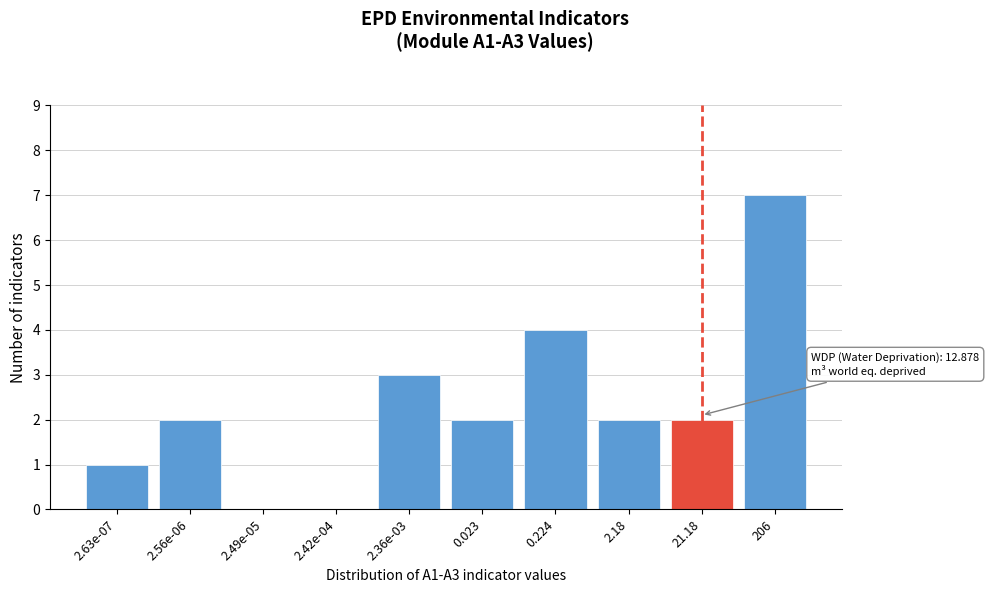

Reading left to right, what are all the values shown in this chart?

2.63e-07=1	2.56e-06=2	2.49e-05=0	2.42e-04=0	2.36e-03=3	0.023=2	0.224=4	2.18=2	21.18=2	206=7